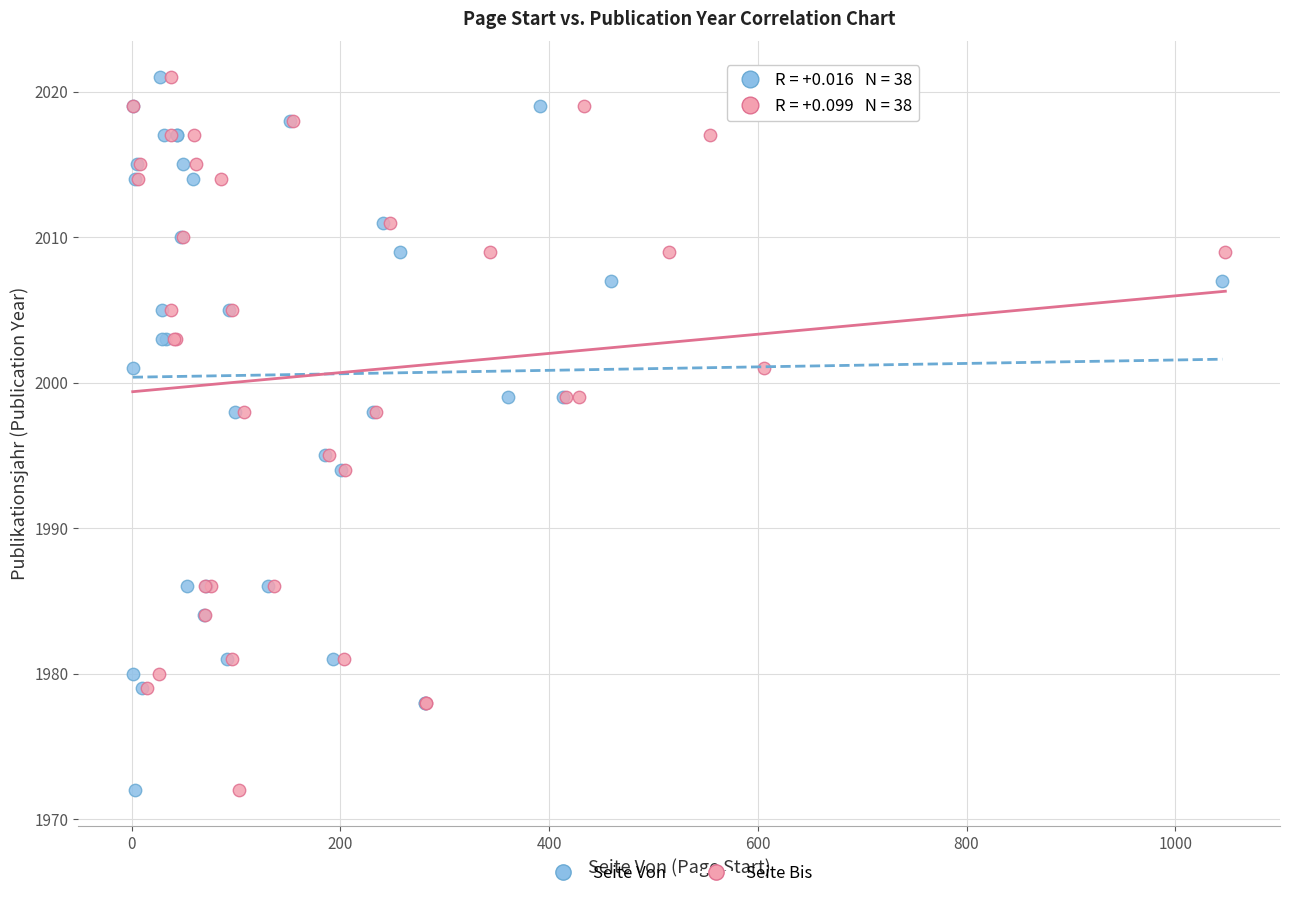

What are all the series names shown in the legend?

Seite Von, Seite Bis